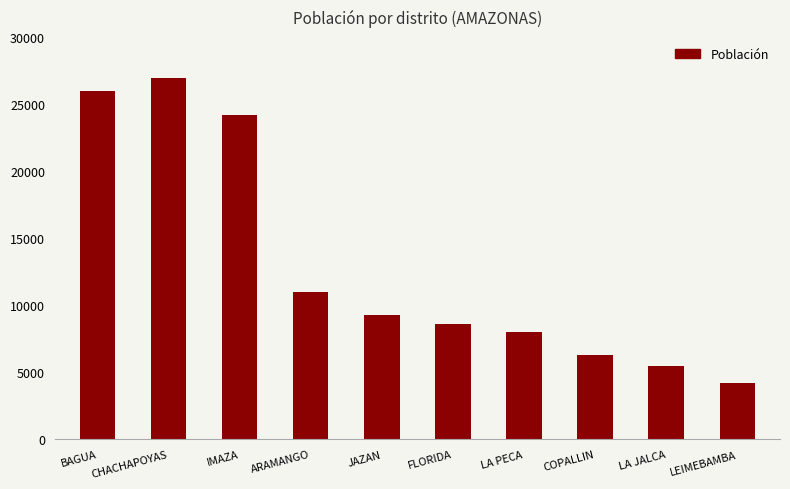

Reading left to right, extract all data points from this chart.

26005	26937	24201	10969	9297	8576	8019	6316	5503	4194